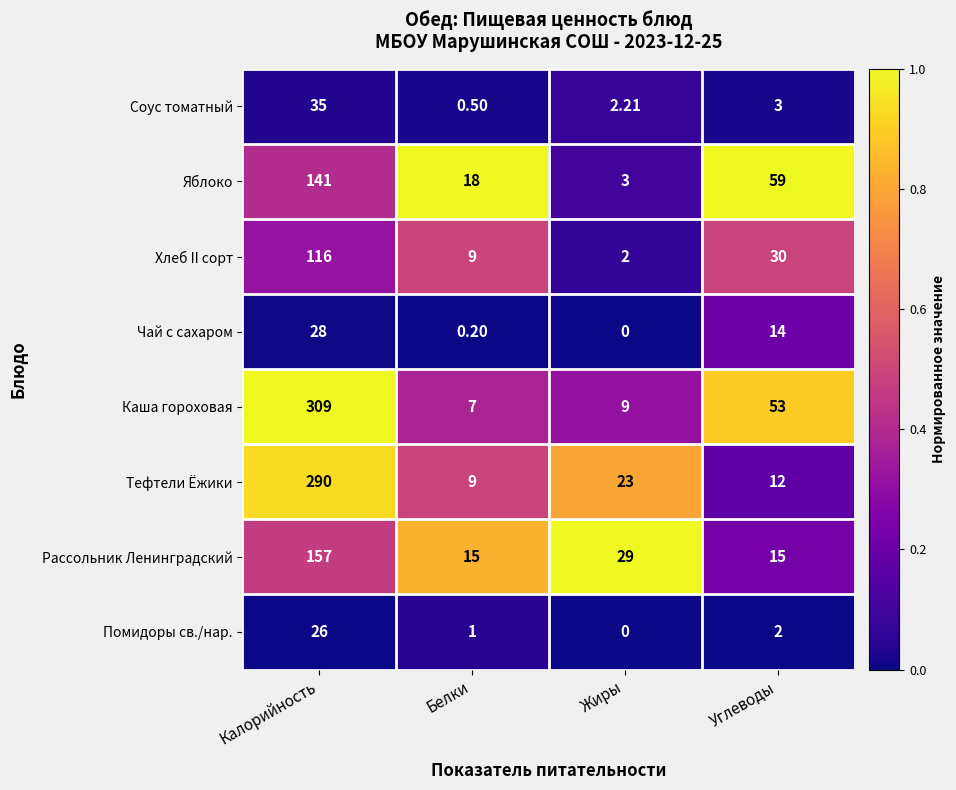

What is the difference between the highest and lowest values at Углеводы?

57.0